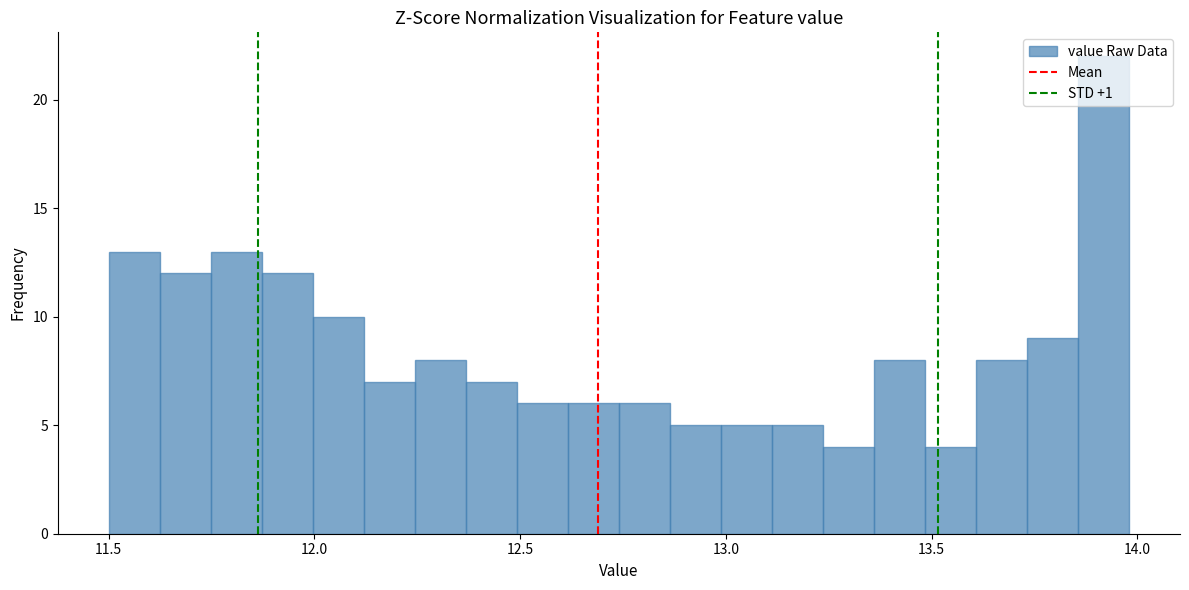

Read against the x-axis, roughly where is the centre of the tallest bar?

13.90